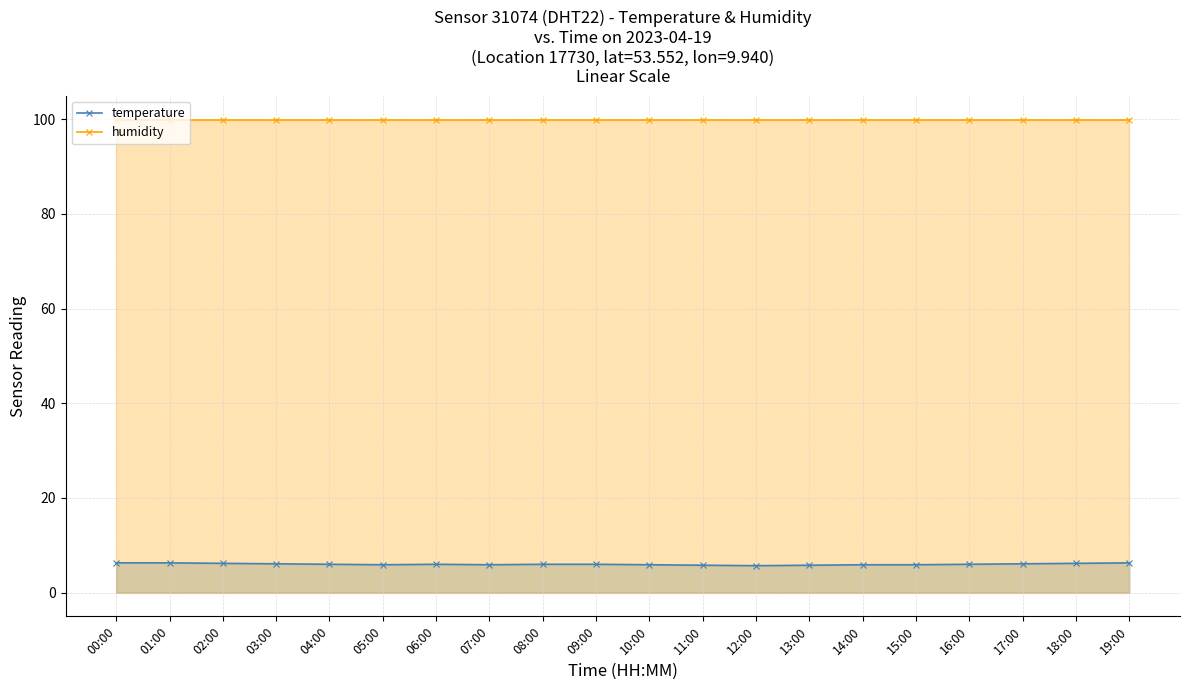

Where does the temperature series first go above 6?

00:00